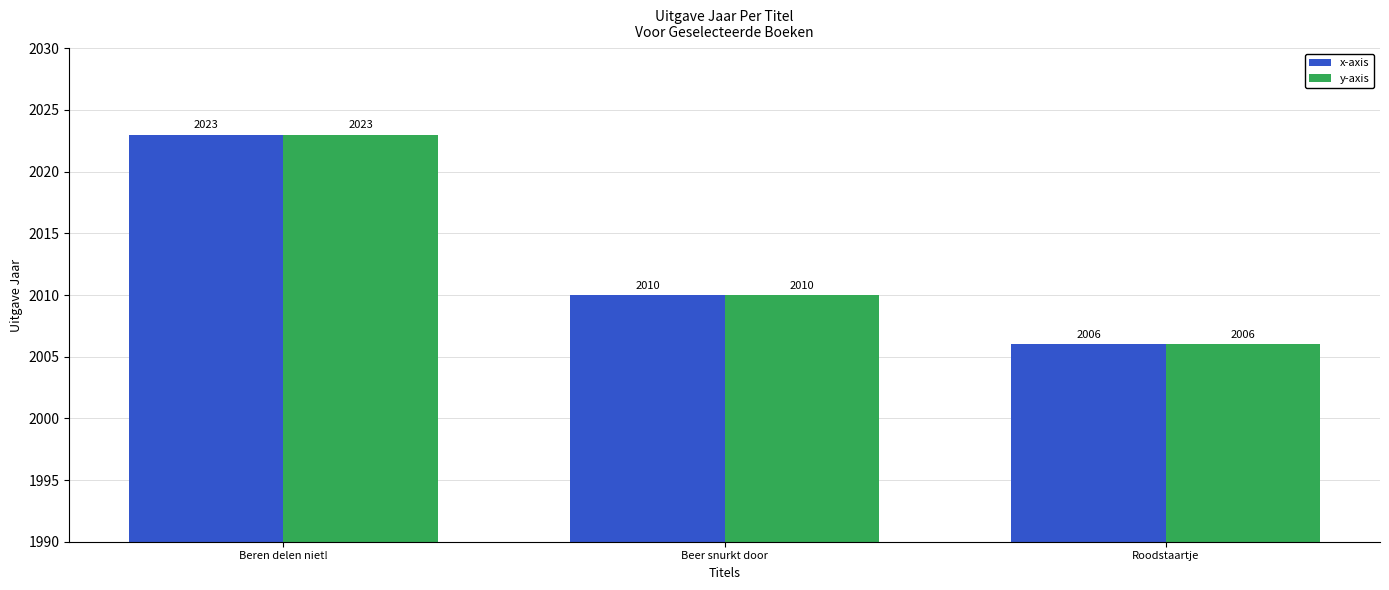

What is the sum of the y-axis values at Roodstaartje and Beren delen niet!?

4029